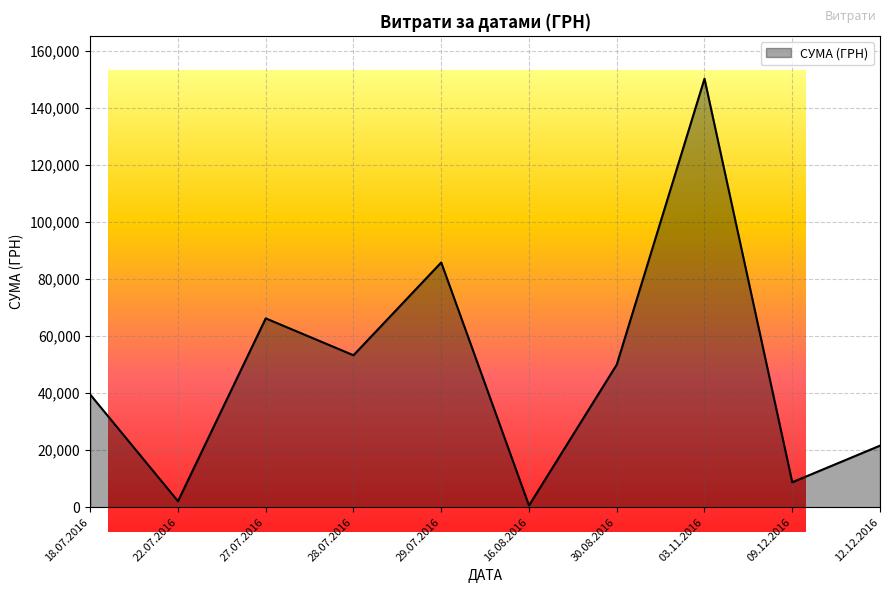

What is the greatest value displayed?

150216.7